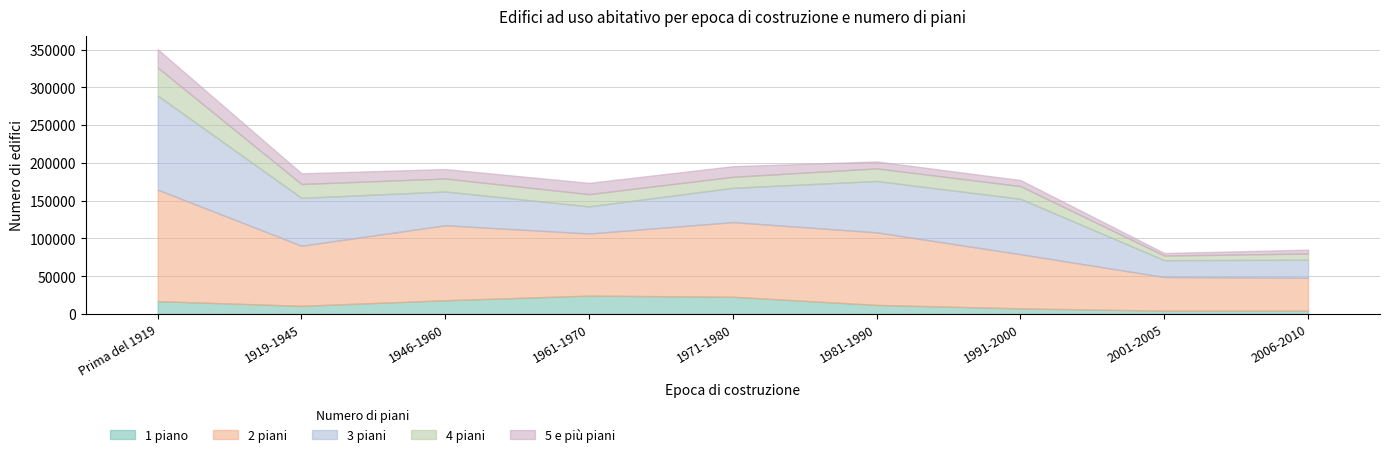

At which label is 3 piani closest to 73433?

1991-2000